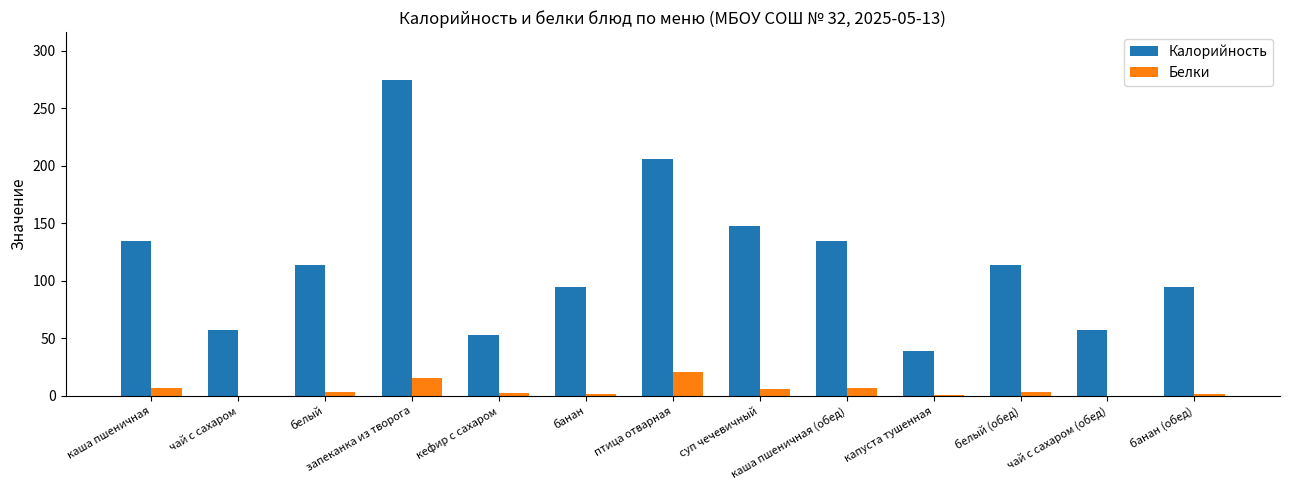

Which category has the highest value across all series?

запеканка из творога